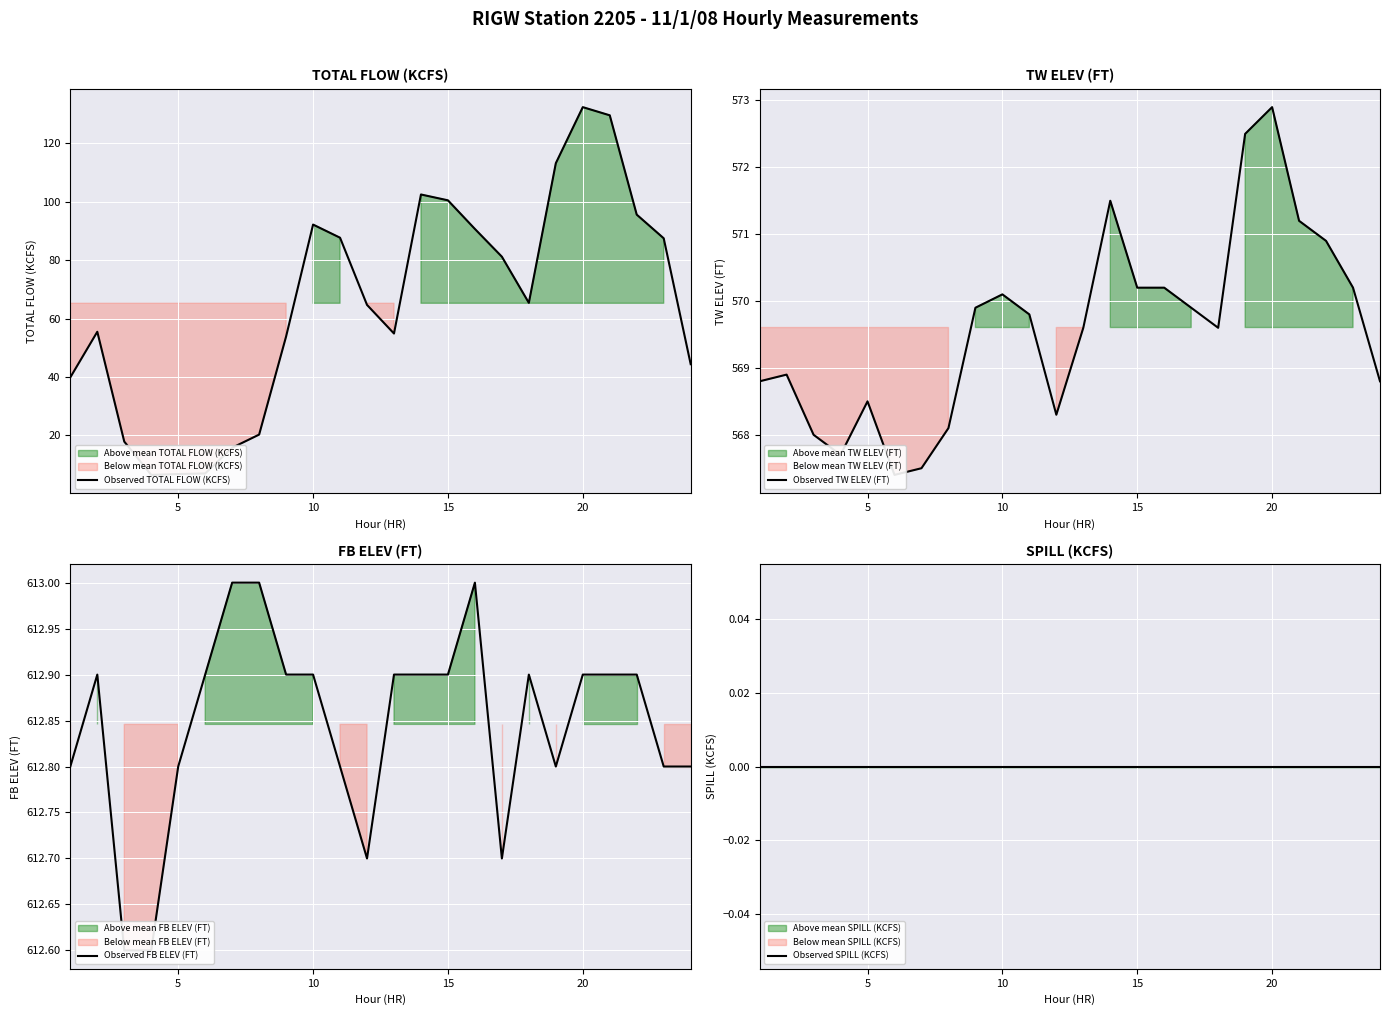

What is the highest value of the Observed FB ELEV (FT) series?

613.0